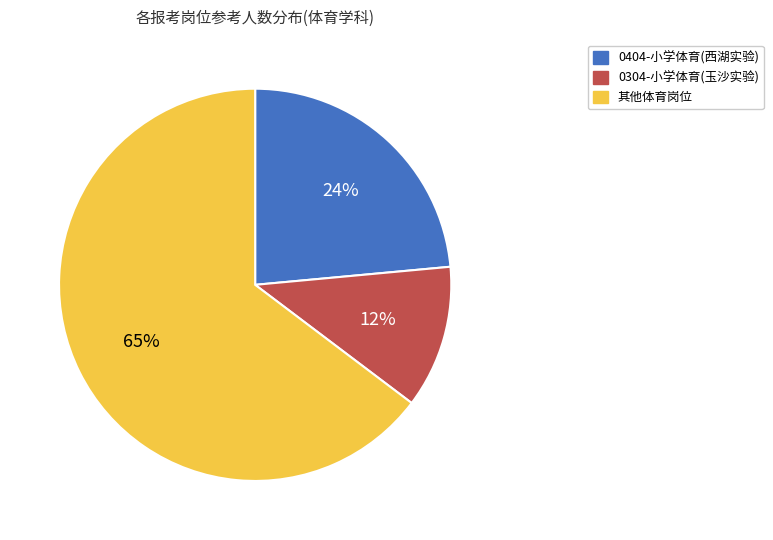

Is there a majority slice in this chart?

Yes